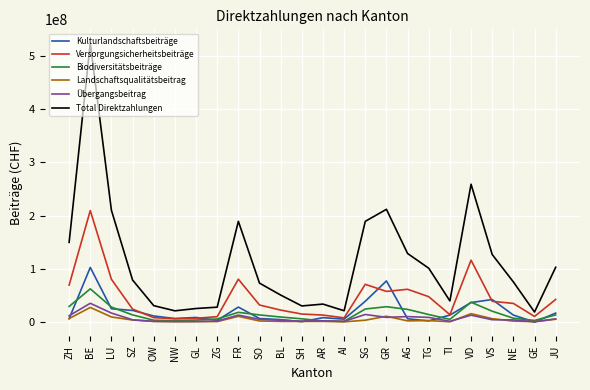

Which series changed the most between TI and VD?

Total Direktzahlungen